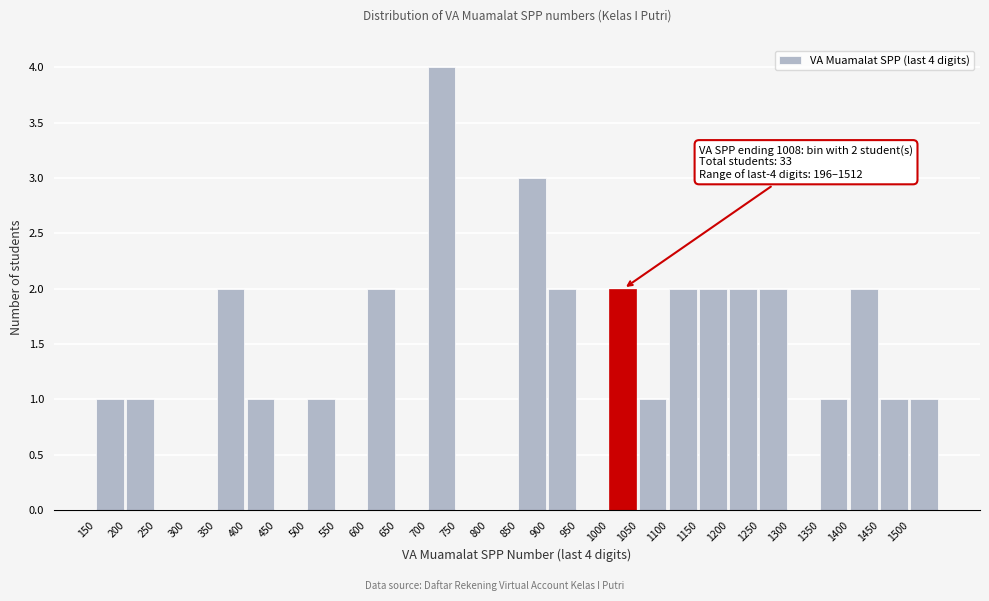

Over which range of the x-axis is the bar tallest?

700 to 750